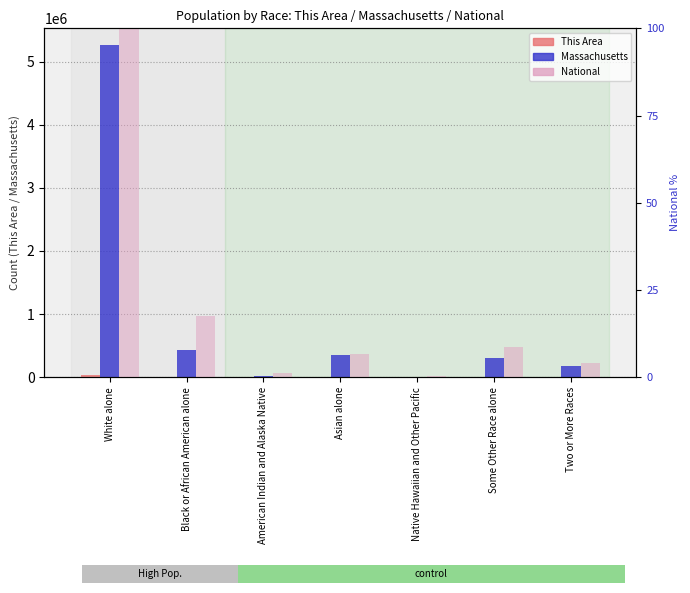

Is it true that National equals 10.0 at Asian alone?

False